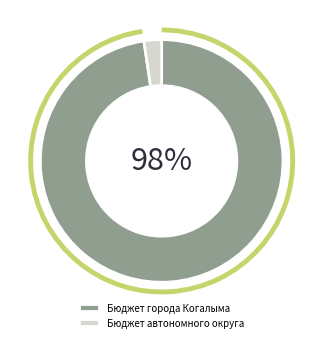

How many slices are in this pie chart?

2